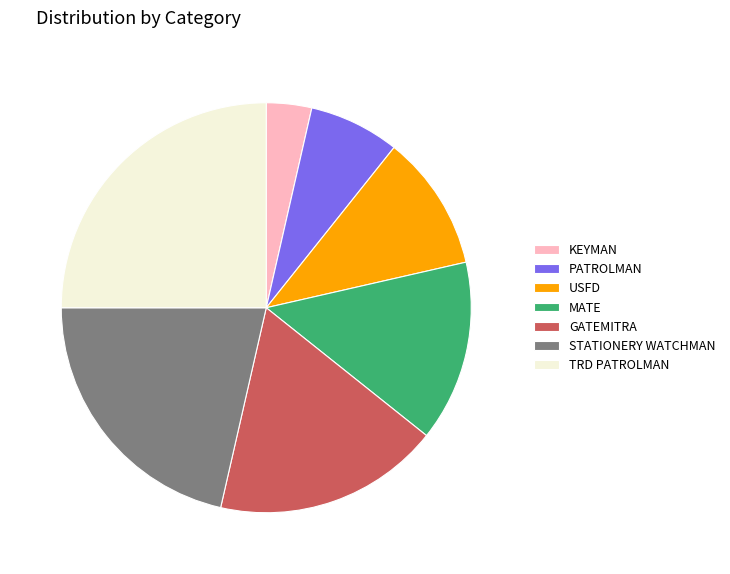

Which has a higher value, USFD or STATIONERY WATCHMAN?

STATIONERY WATCHMAN